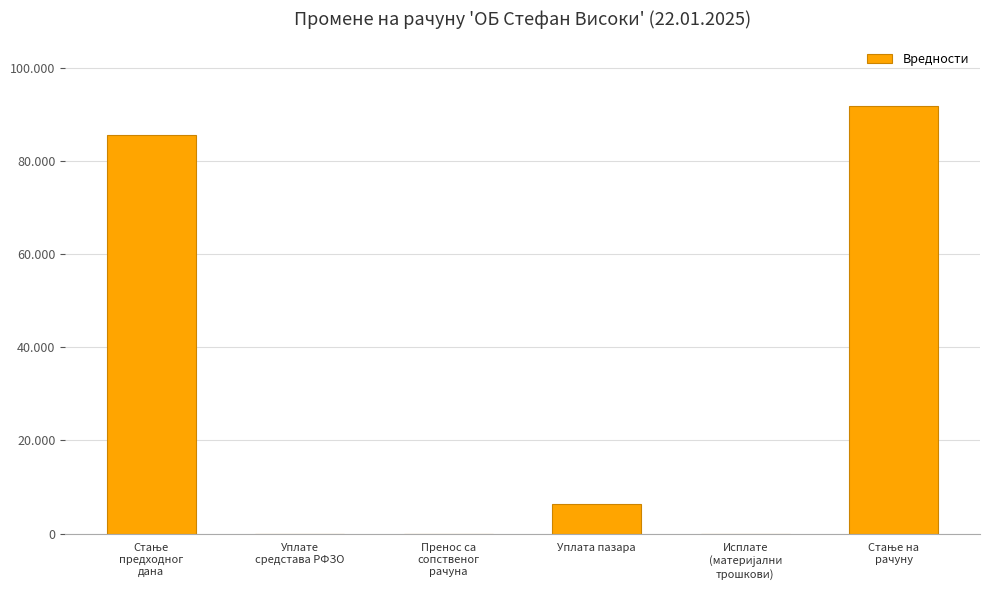

Rank the categories by value from highest to lowest.

Стање на
рачуну, Стање
предходног
дана, Уплата пазара, Уплате
средстава РФЗО, Пренос са
сопственог
рачуна, Исплате
(материјални
трошкови)